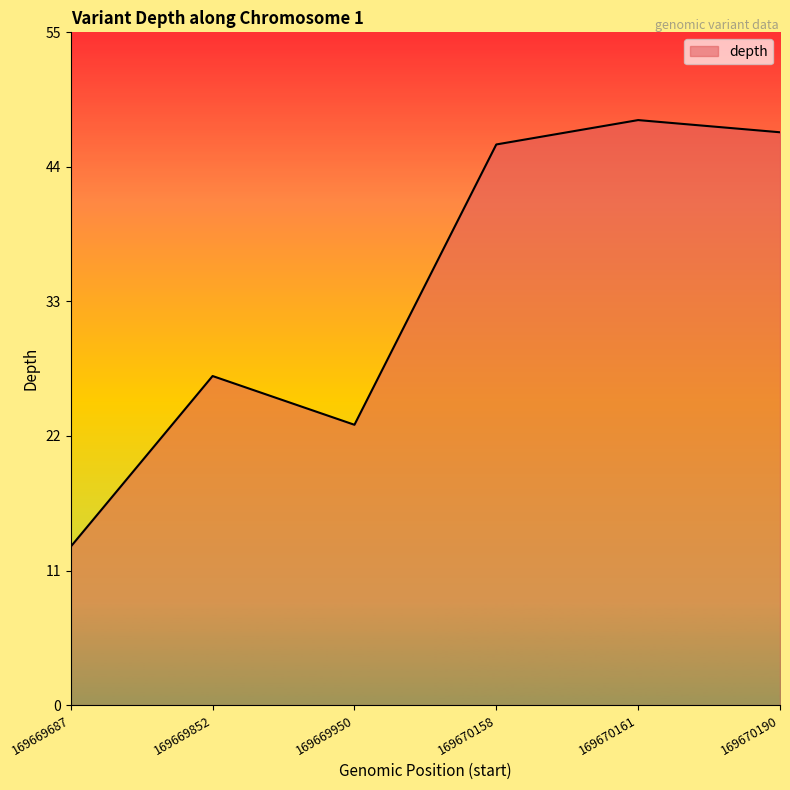

At which category does the data reach its first local peak?

169669852